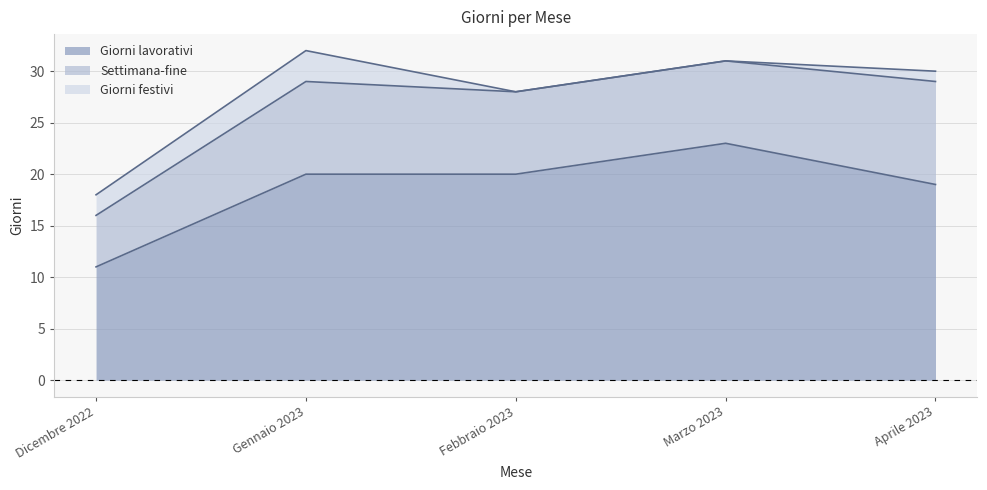

How many data points in Giorni festivi are above 1?

2